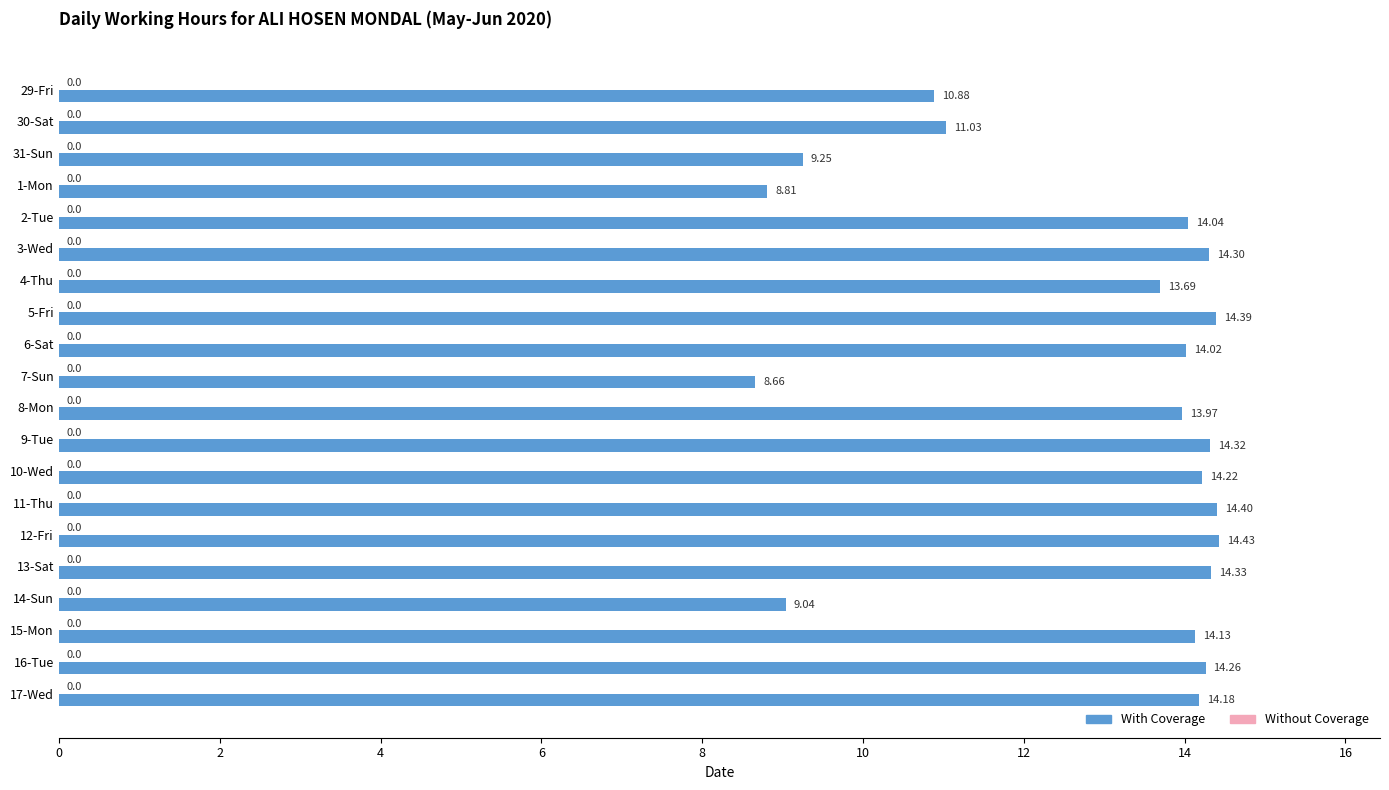

Rank the categories by value from highest to lowest.

12-Fri, 11-Thu, 5-Fri, 13-Sat, 9-Tue, 3-Wed, 16-Tue, 10-Wed, 17-Wed, 15-Mon, 2-Tue, 6-Sat, 8-Mon, 4-Thu, 30-Sat, 29-Fri, 31-Sun, 14-Sun, 1-Mon, 7-Sun